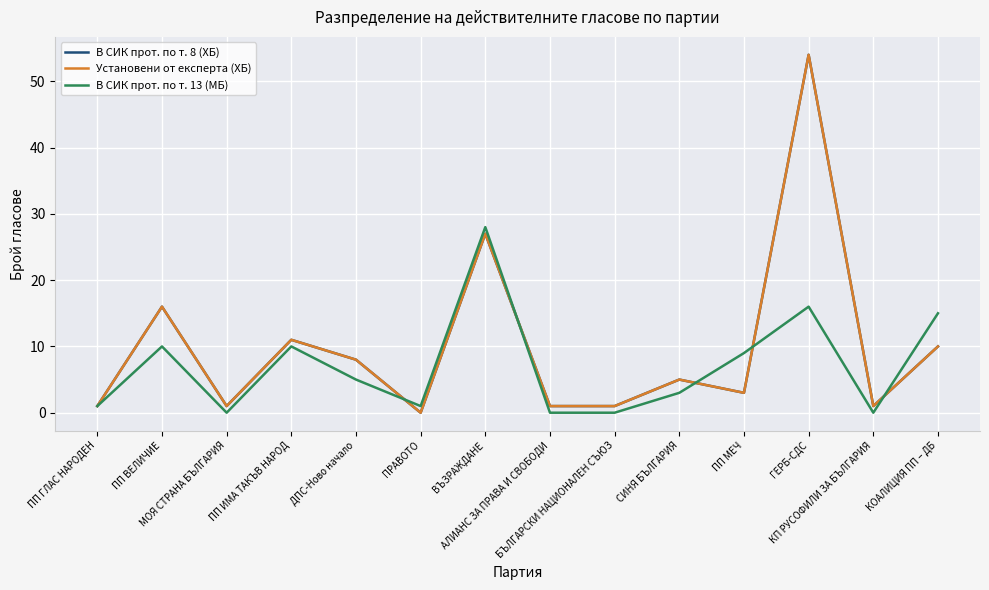

List the series in order of their peak value, lowest first.

В СИК прот. по т. 13 (МБ), В СИК прот. по т. 8 (ХБ), Установени от експерта (ХБ)